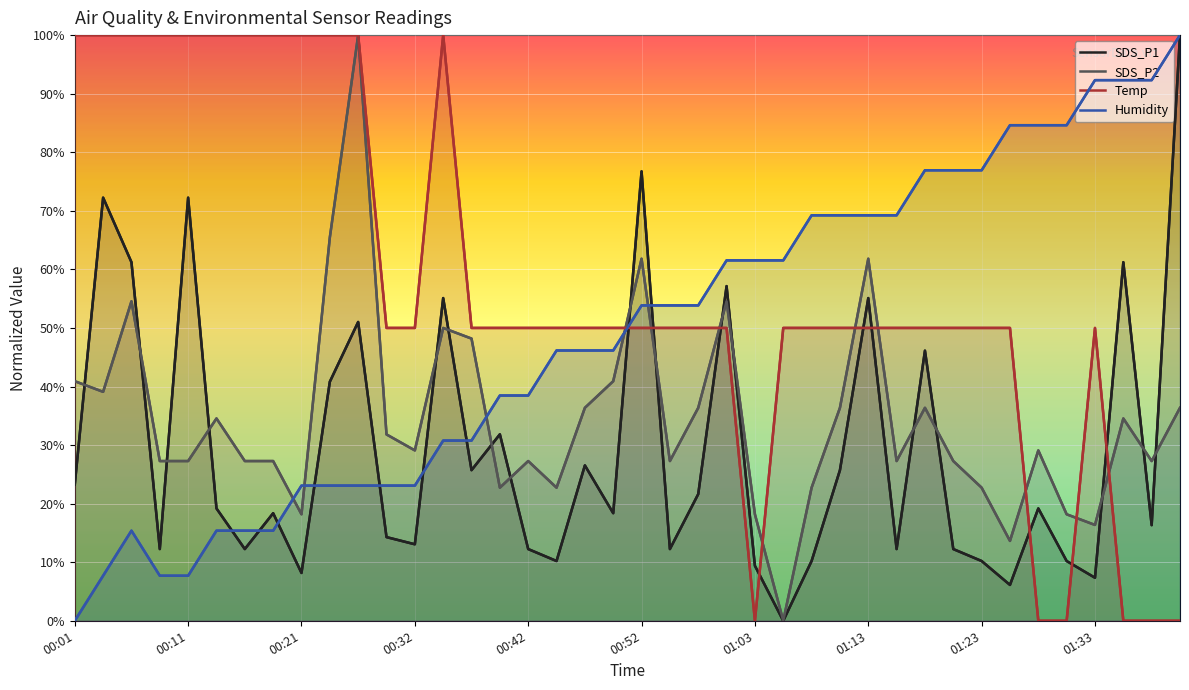

What are all the series names shown in the legend?

SDS_P1, SDS_P2, Temp, Humidity